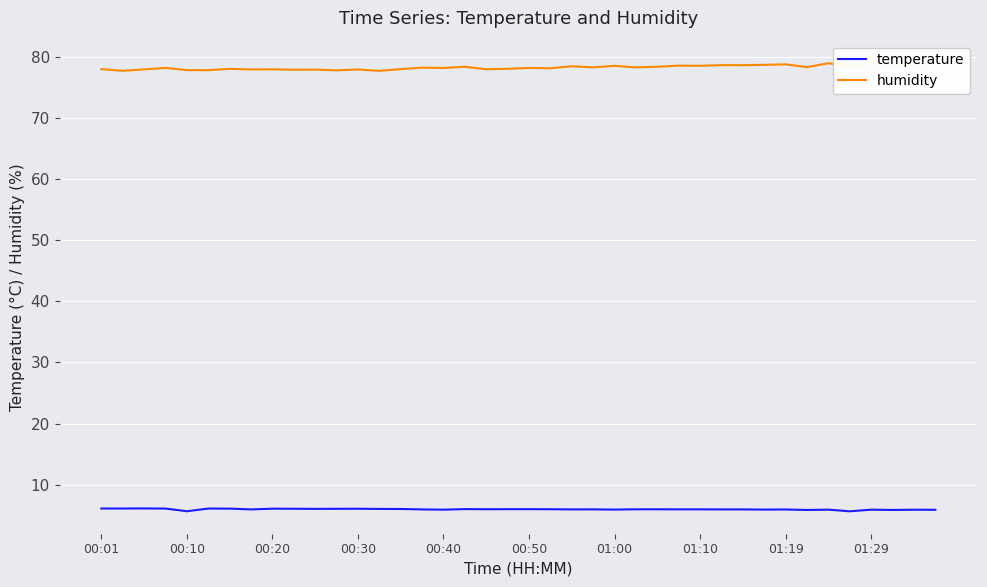

How many distinct data groups are displayed?

2